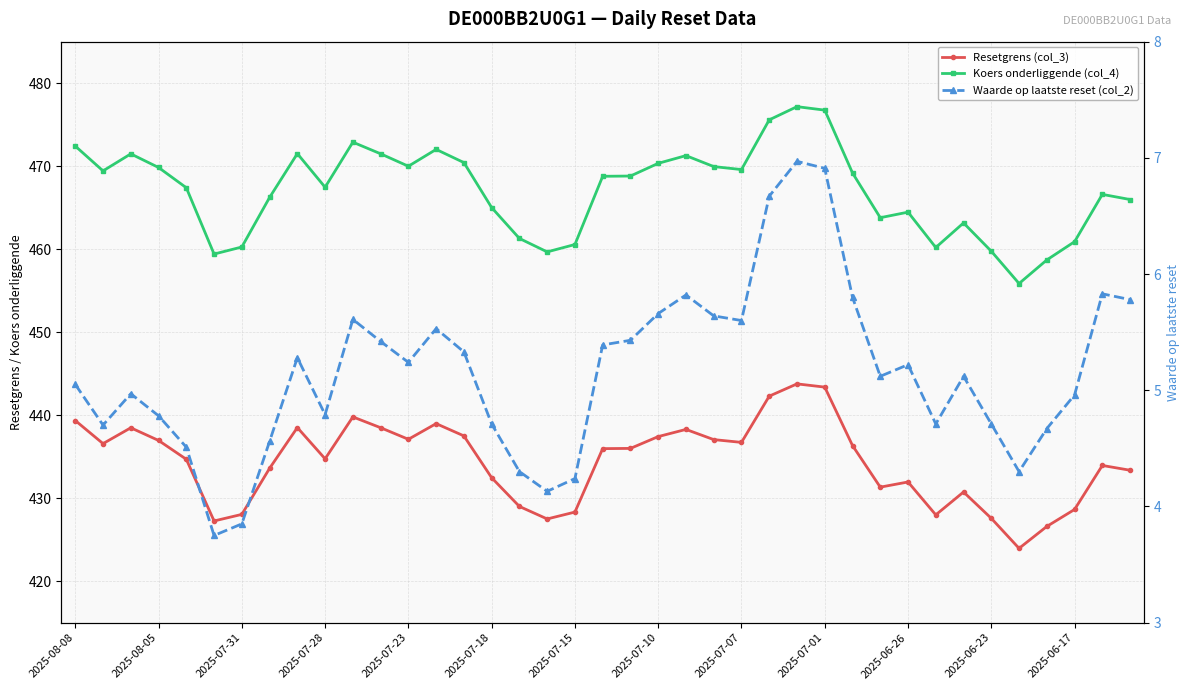

Count the number of data series in this chart.

3